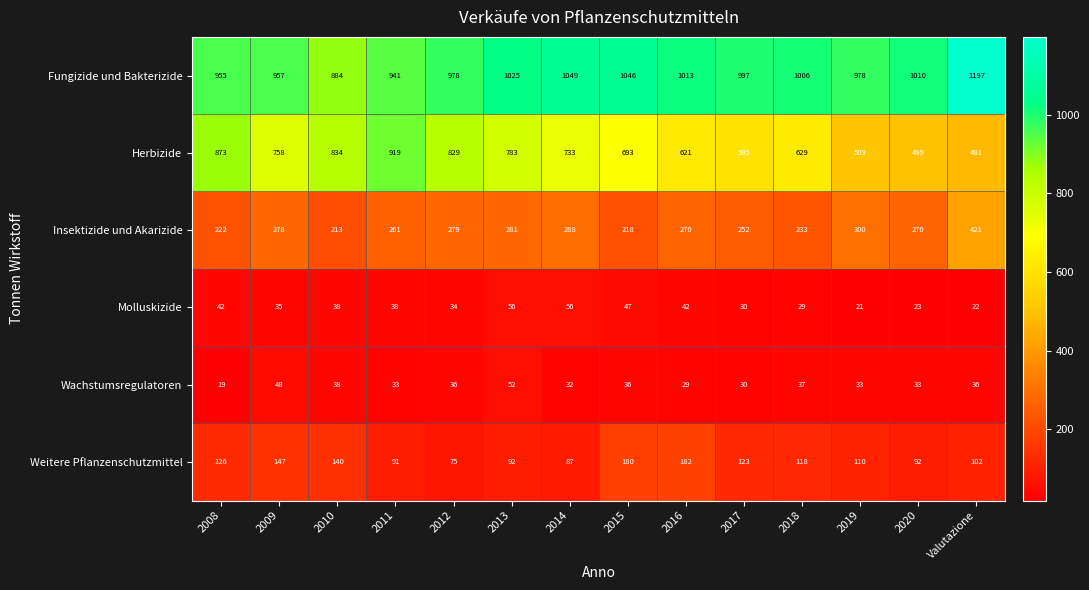

At which label does Herbizide first exceed 733?

2008